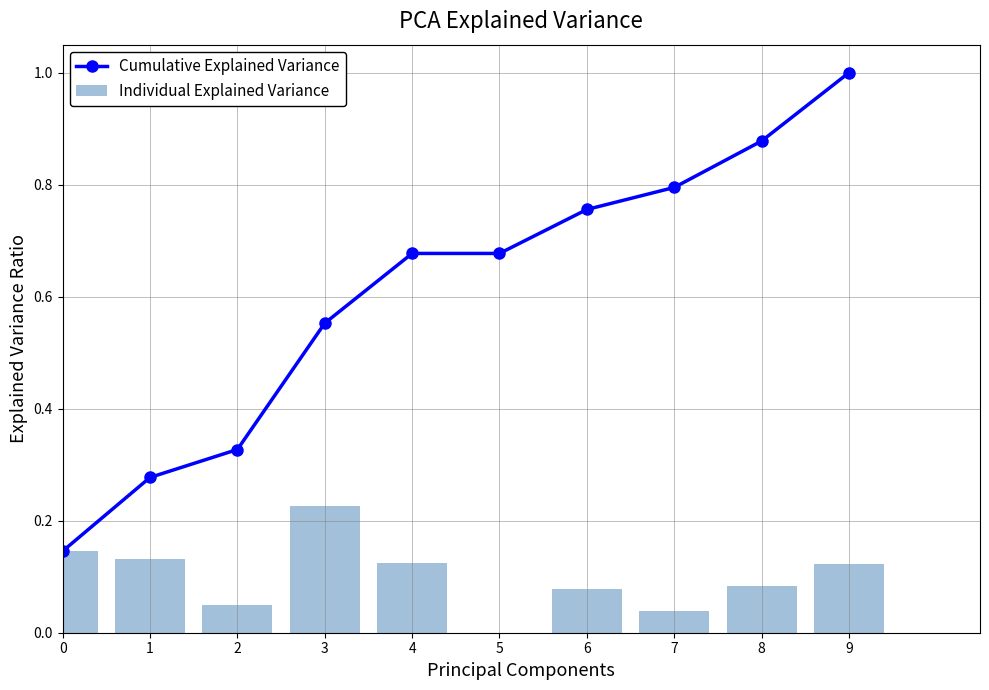

Is it true that Cumulative Explained Variance equals 0.3 at 1?

True